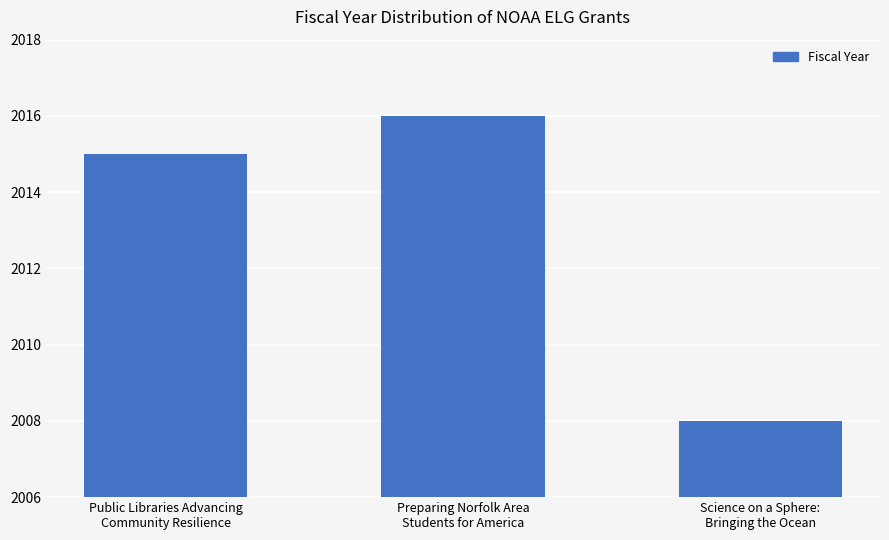

What is the difference between the values at Science on a Sphere:
Bringing the Ocean and Preparing Norfolk Area
Students for America?

8